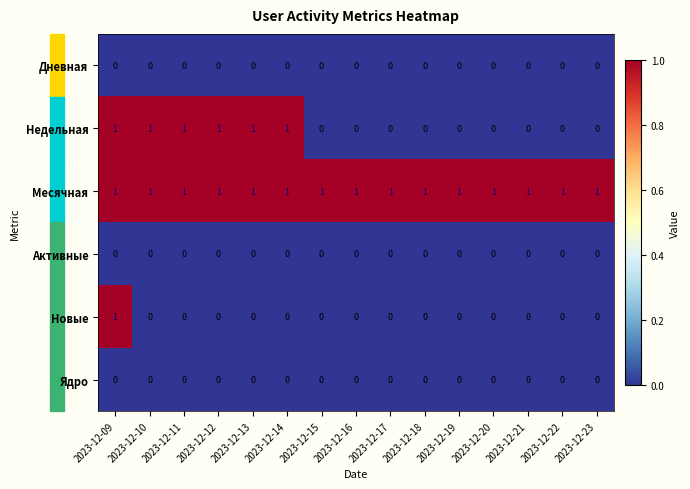

Which series changed the most between 2023-12-12 and 2023-12-17?

Недельная